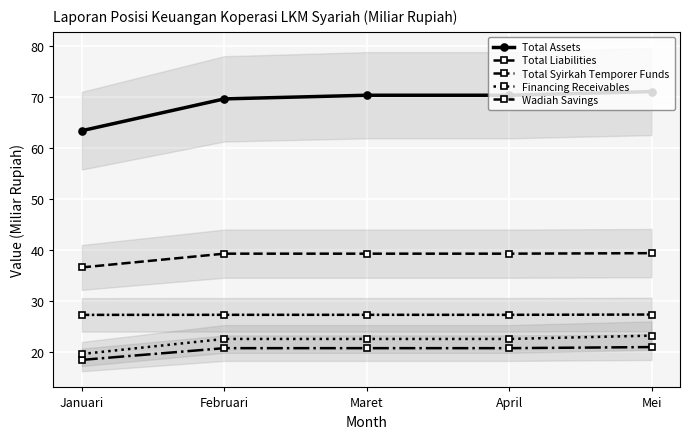

Count the Total Liabilities values in the range 39 to 40.

4